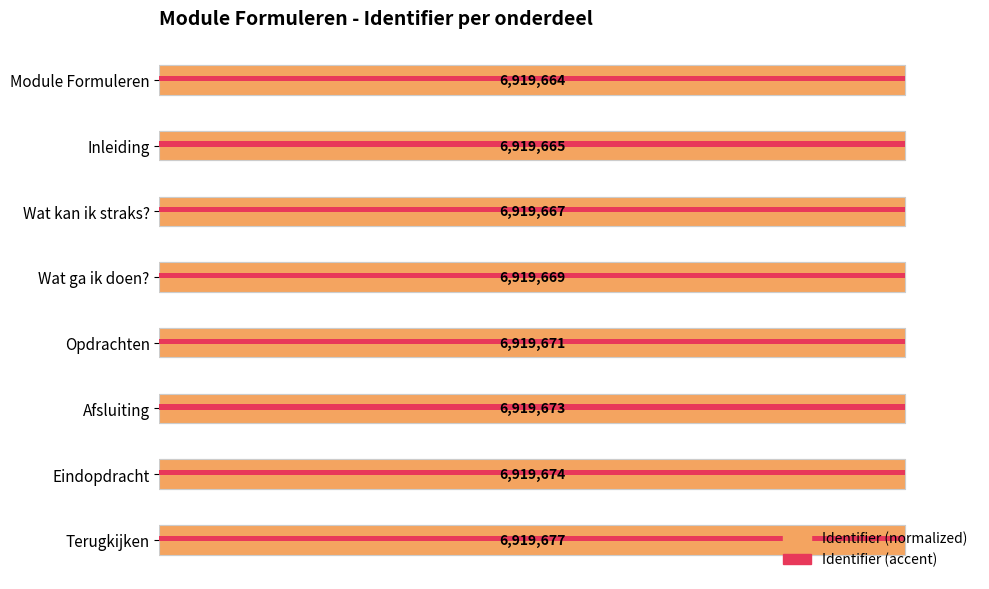

Between Wat kan ik straks? and Module Formuleren, which is larger?

Wat kan ik straks?